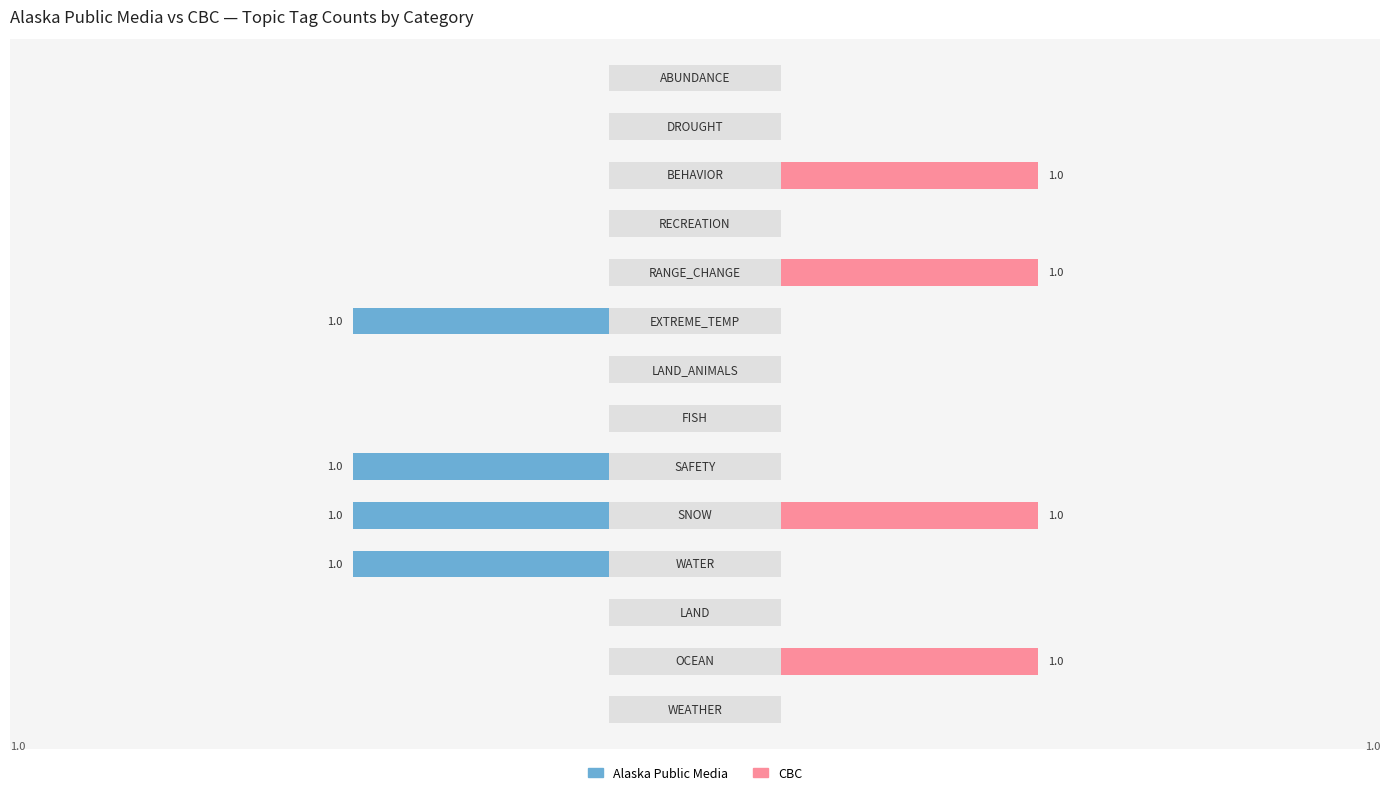

Reading left to right, extract all data points from this chart.

Alaska Public Media: 0=0	1=0	2=0	3=-1	4=-1	5=-1	6=0	7=0	8=-1	9=0	10=0	11=0	12=0	13=0
CBC: 0=0	1=1	2=0	3=0	4=1	5=0	6=0	7=0	8=0	9=1	10=0	11=1	12=0	13=0